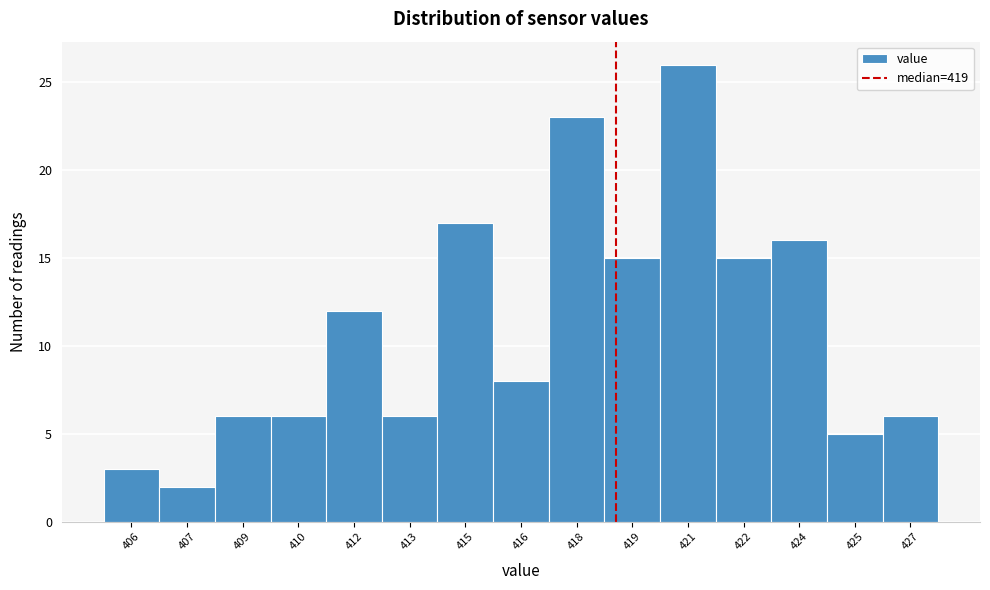

Reading left to right, what are all the values shown in this chart?

406=3	407=2	409=6	410=6	412=12	413=6	415=17	416=8	418=23	419=15	421=26	422=15	424=16	425=5	427=6